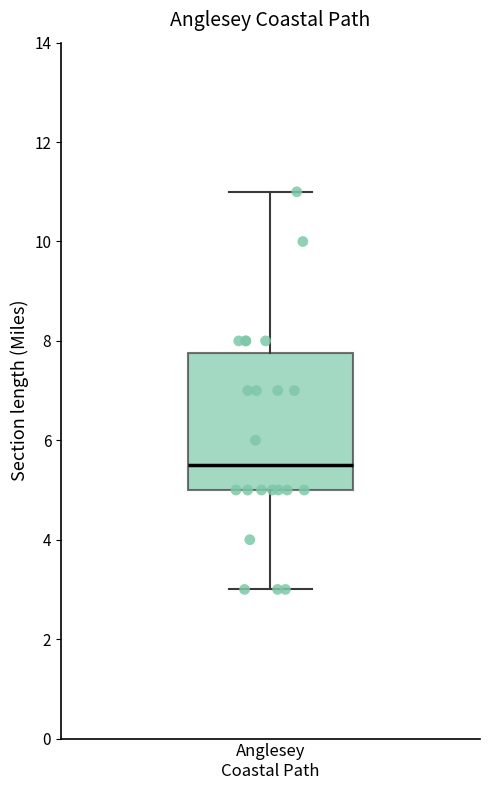

Transcribe this box plot: give where the median line is, the range the box spans, and where the two whiskers end, as read against the y-axis. The values are not printed on the chart, so give them approximately, as read against the axis.

median 5.6, box 5.0 to 7.8, whiskers 3.0 to 11.0